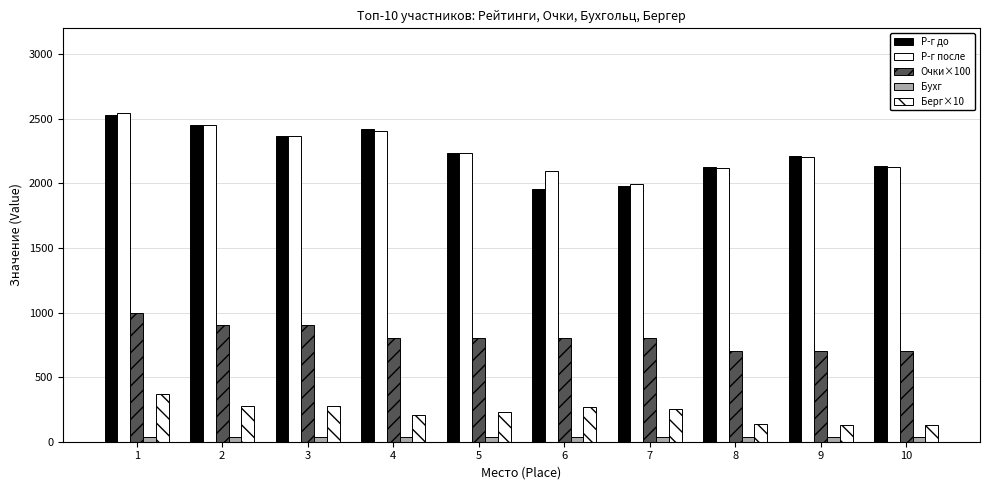

Which series changed the most between 3 and 9?

Очки×100